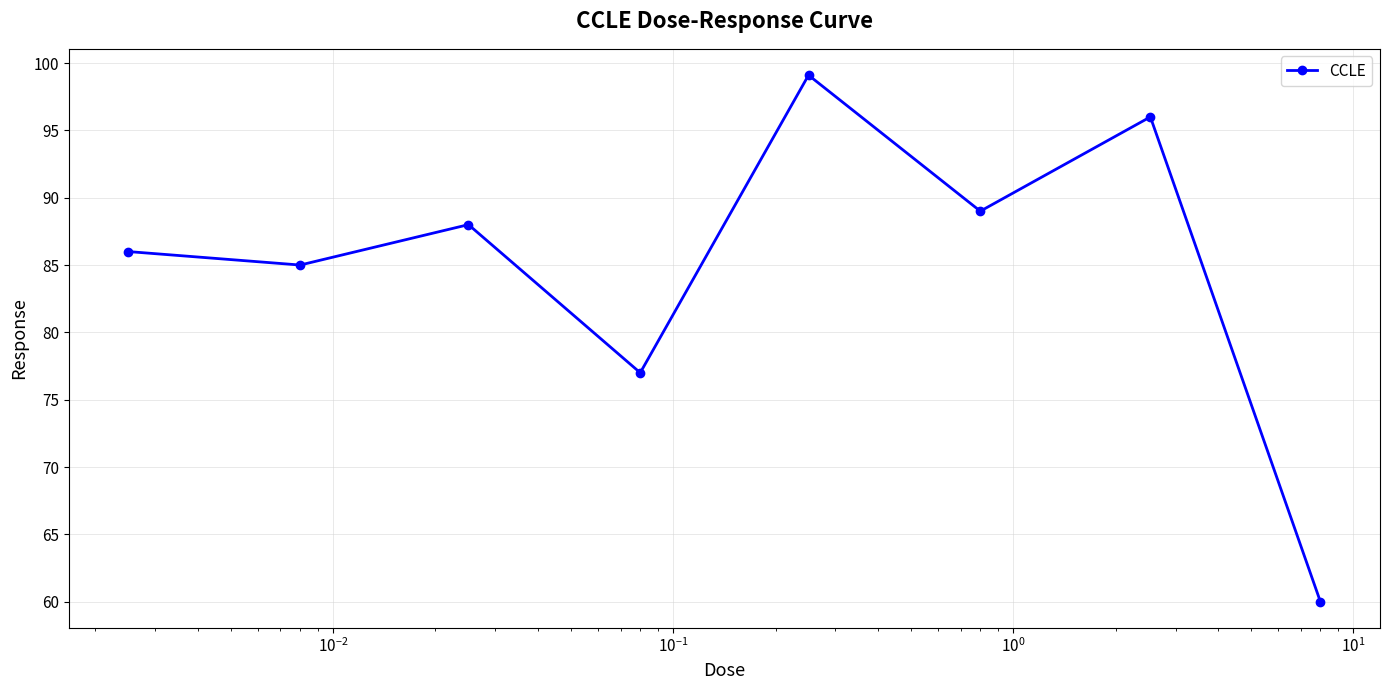

True or false: there are more than 1 points higher than both neighbors.

True